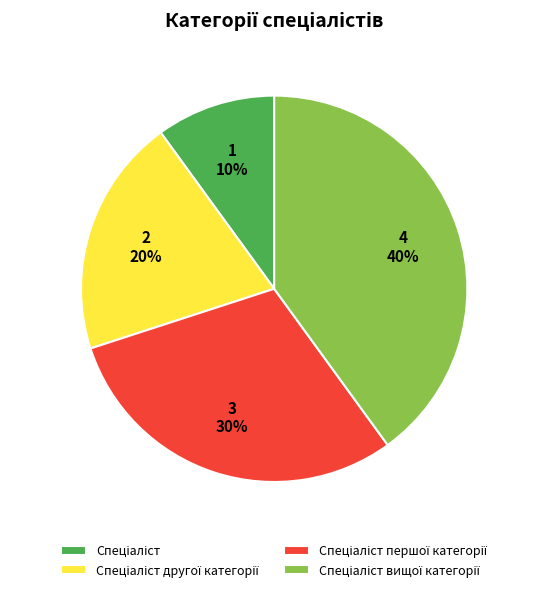

To the nearest percent, what is the average slice percentage?

25%